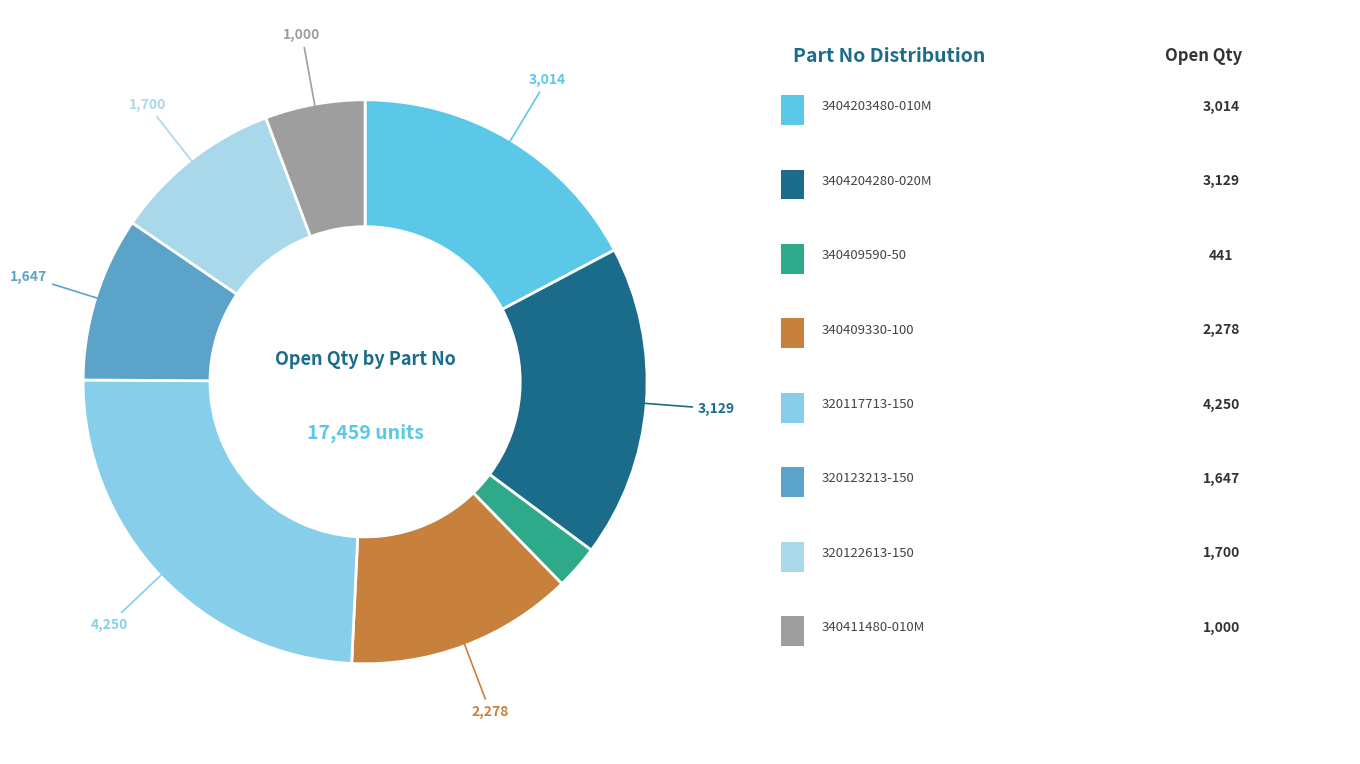

Is there any slice that represents more than half of the pie?

No